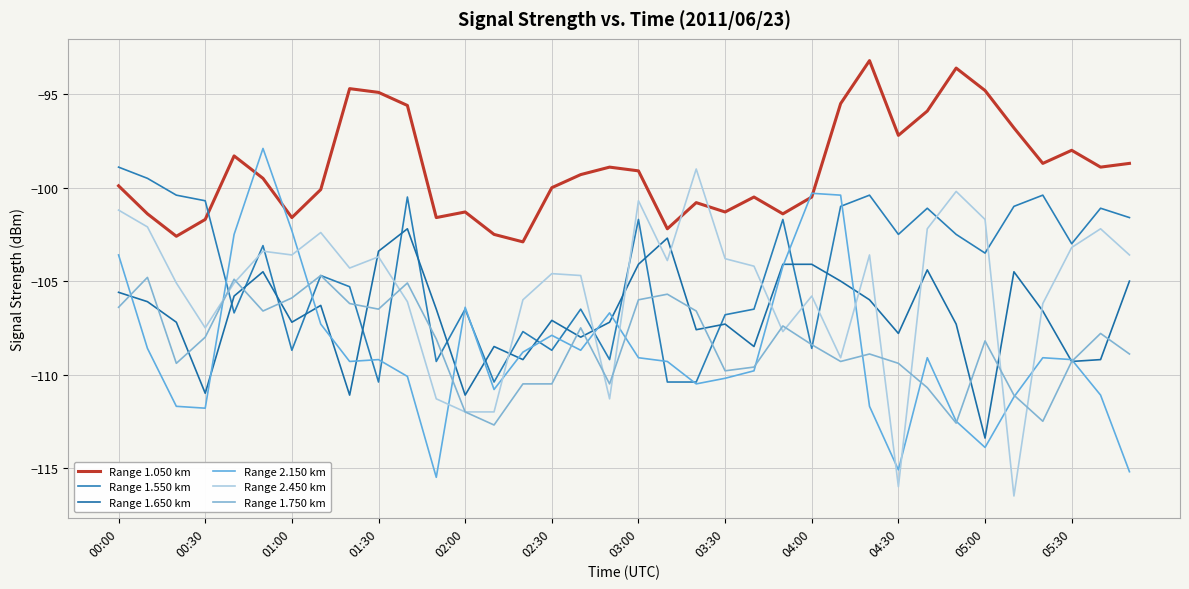

Is this an area chart (filled region under the line)?

No